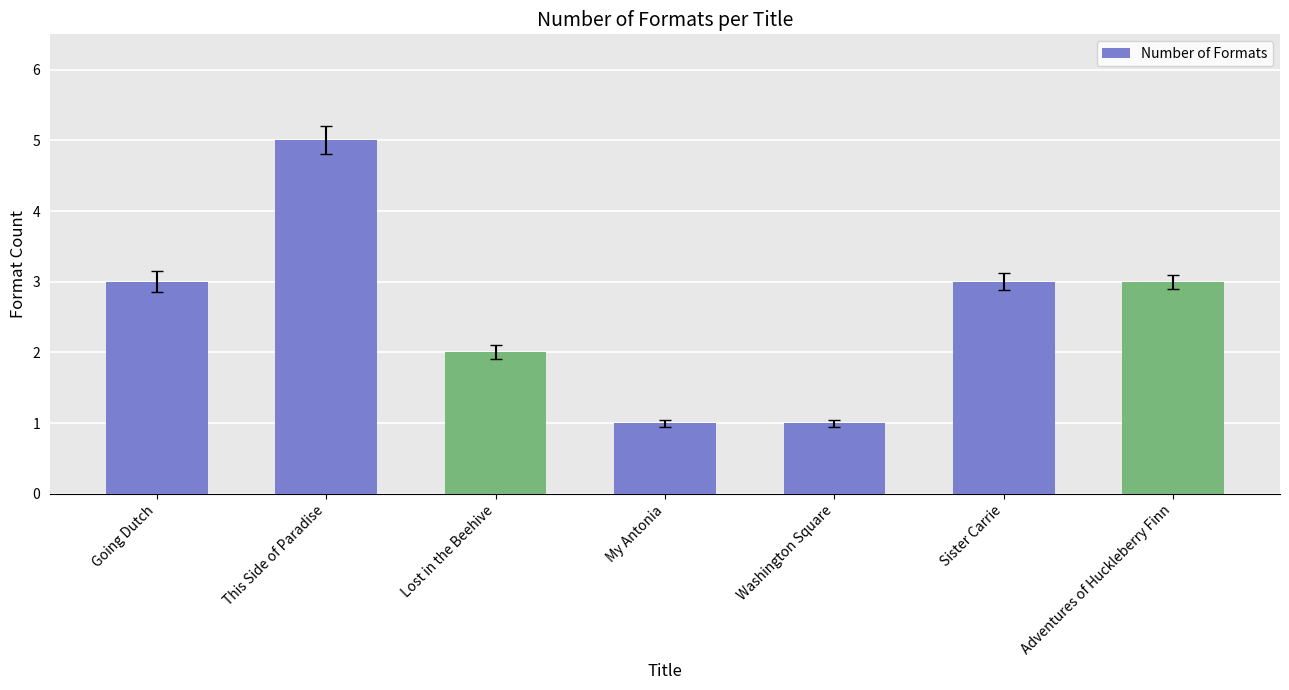

What value does the data have at Washington Square?

1